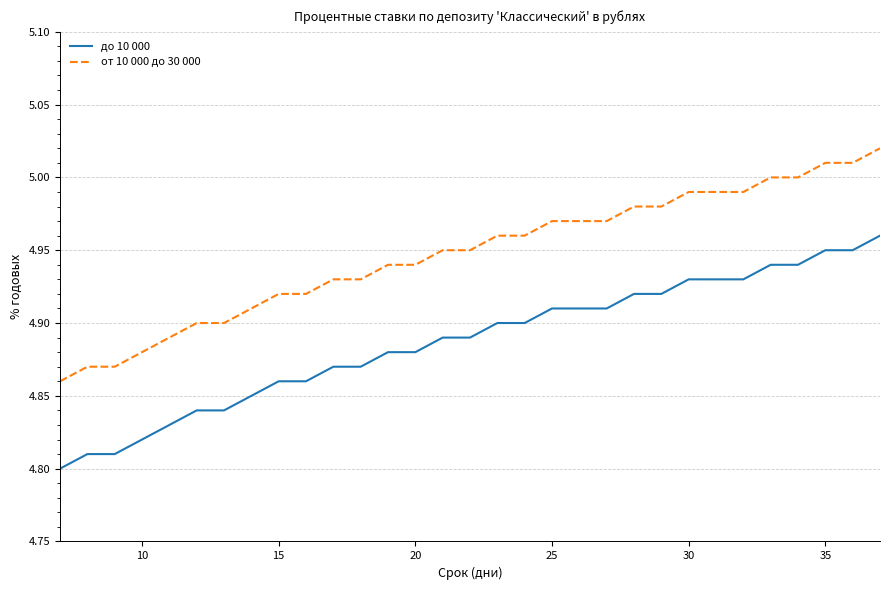

True or false: от 10 000 до 30 000 and до 10 000 cross at least once.

False